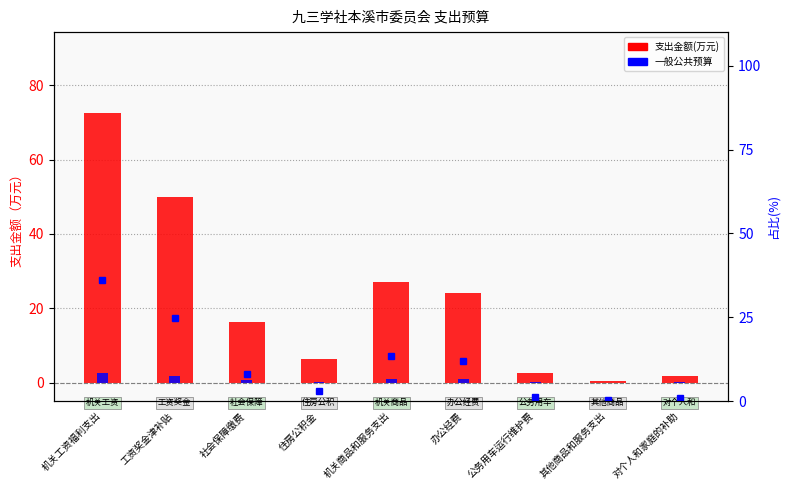

True or false: 占总计百分比(%) has a value of 5.6 at 社会保障缴费.

False